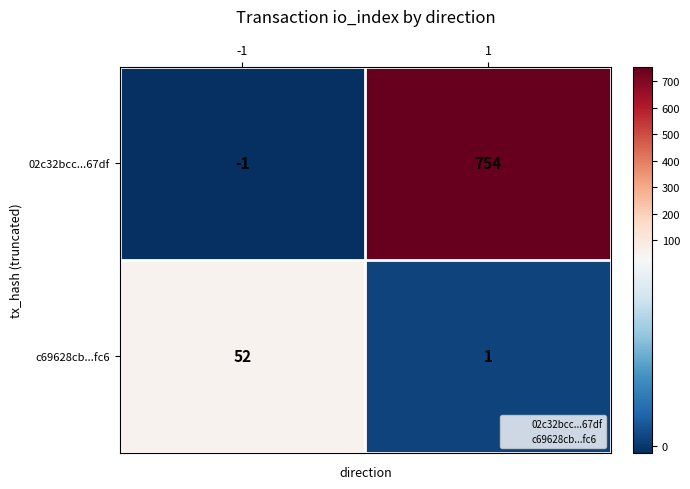

What is the difference between the maximum and minimum values in the c69628cb...fc6 series?

51